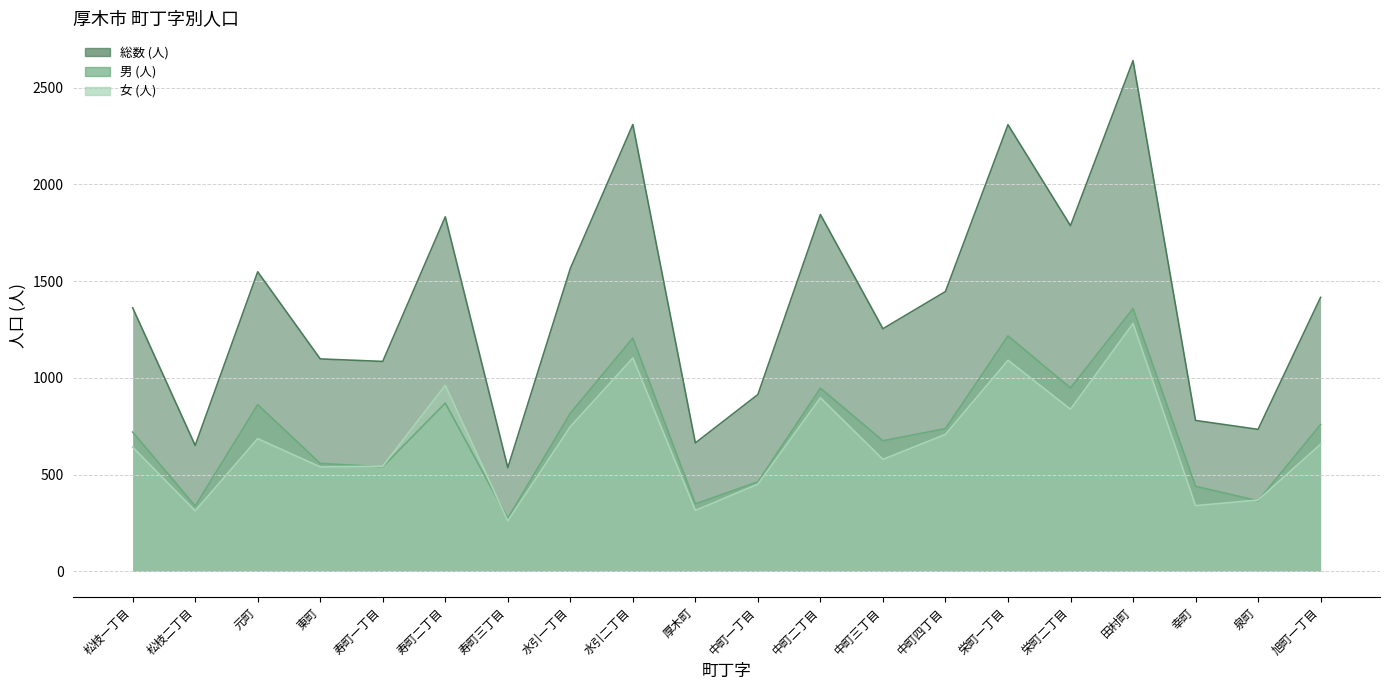

True or false: 総数 (人) and 男 (人) intersect in this chart.

False